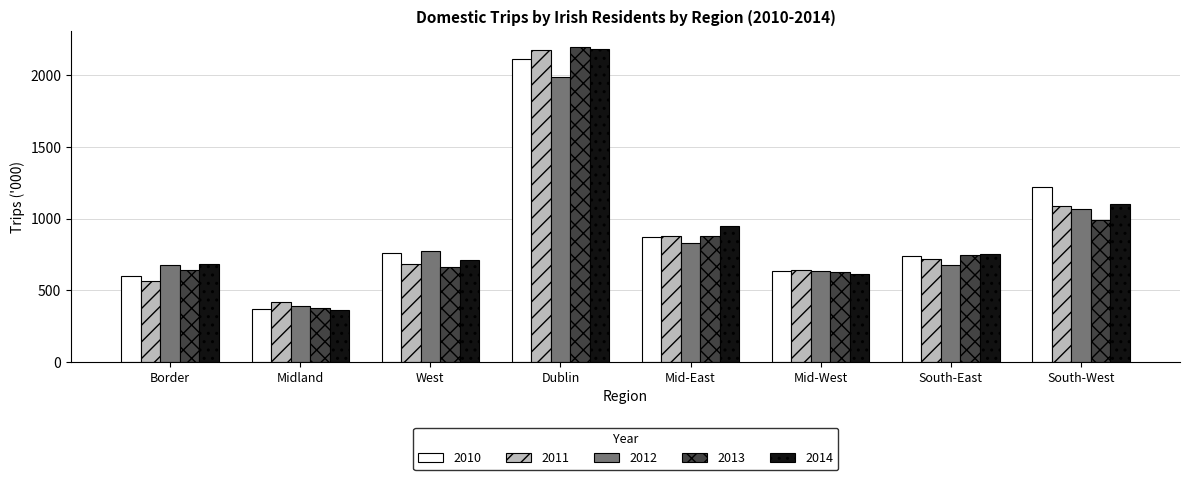

At which category is the sum across all series the highest?

Dublin